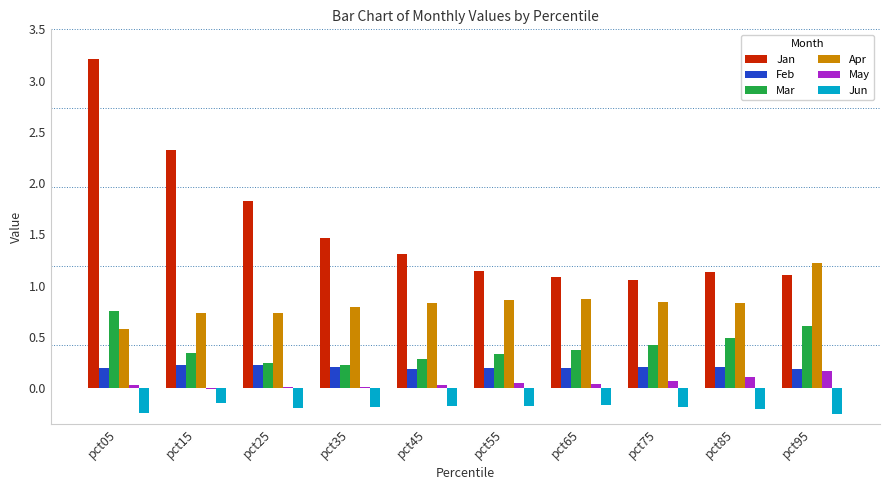

Where does the May series first go above 0?

pct05